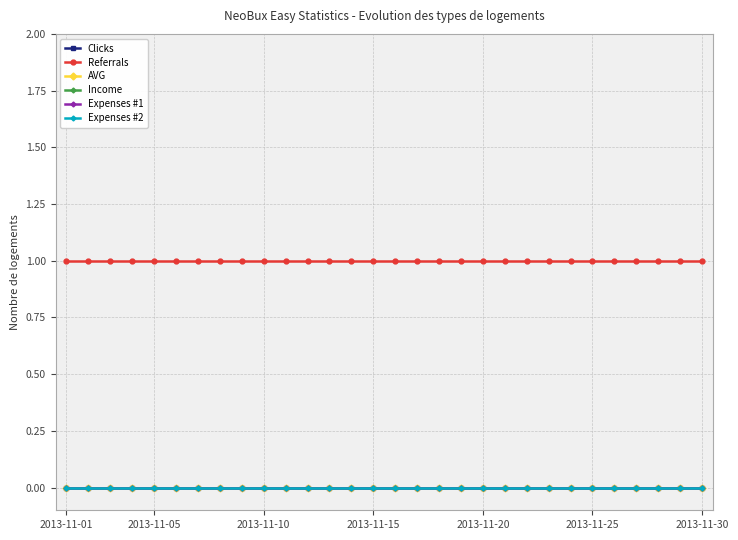

Which series has the largest range (max minus min)?

Clicks